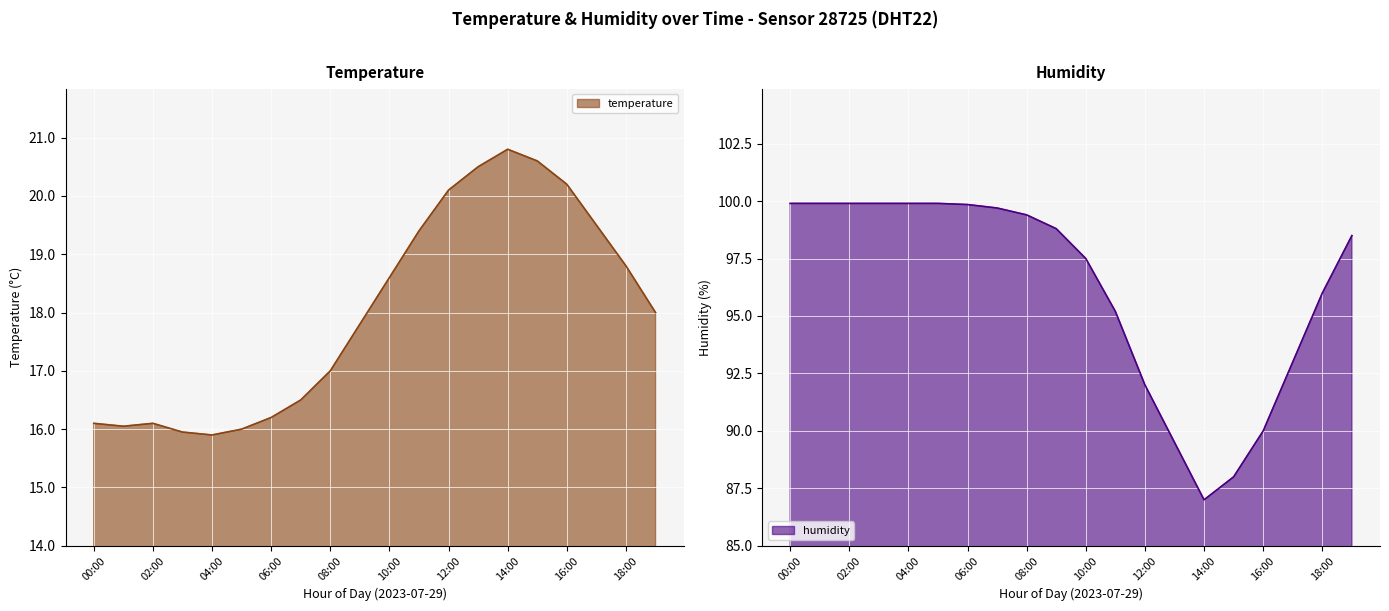

Where does the temperature series first go above 18?

10:00